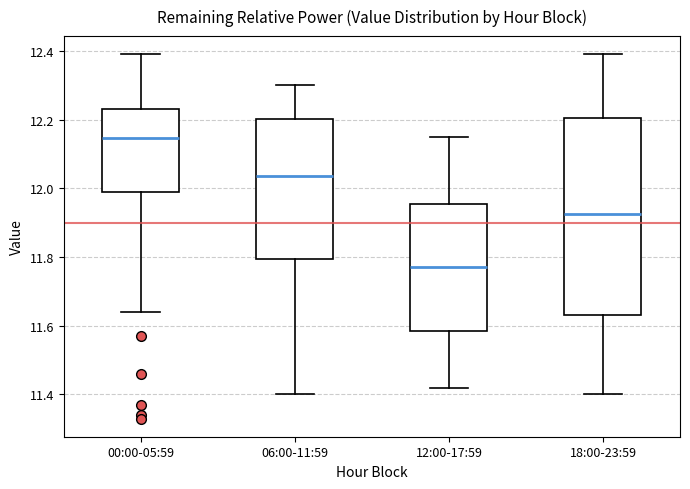

Which box has the lowest median line?

12:00-17:59